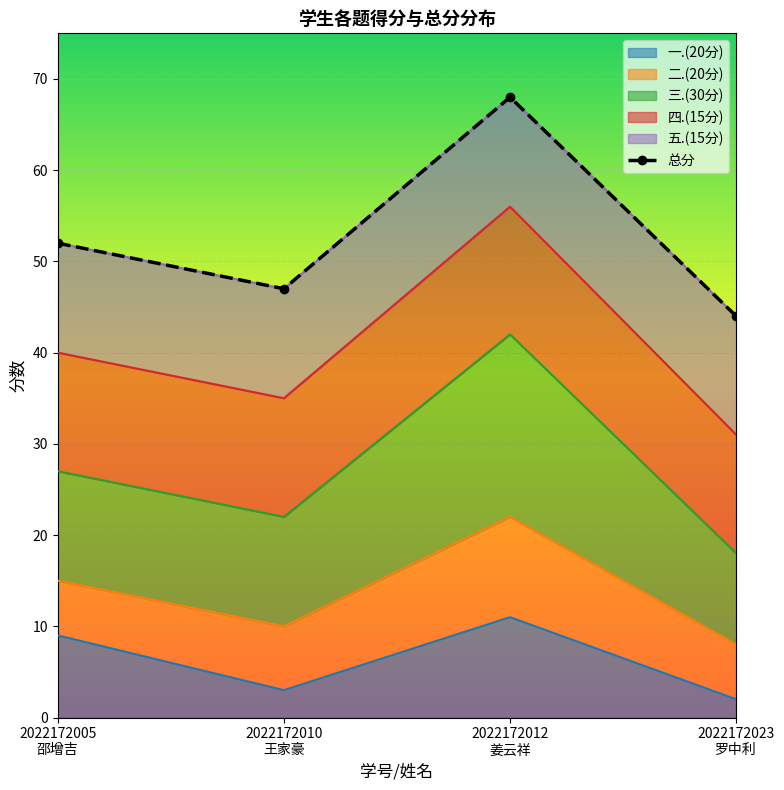

Which series has the largest range (max minus min)?

三.(30分)